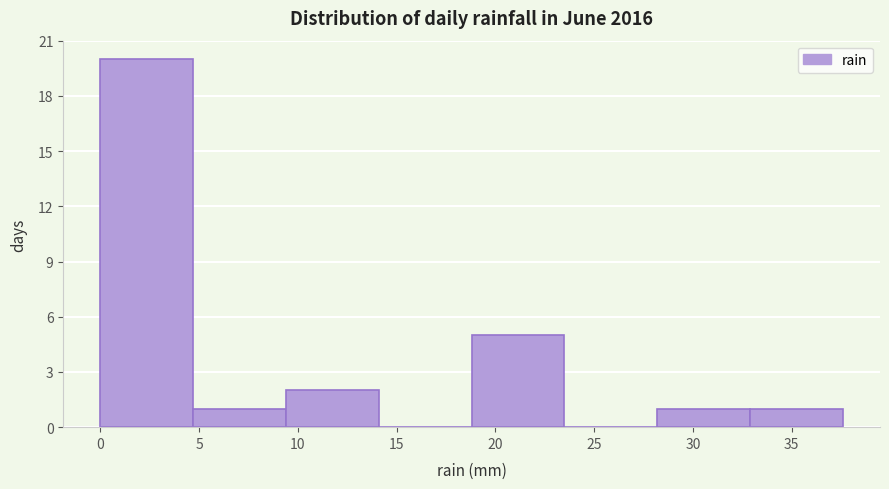

Reading left to right, transcribe this chart: for each bar, give the range it covers on the x-axis and its height. Neither the bar edges nor the heights are printed on the chart, so give them approximately, as read against the axes.

0.0 to 4.7: 20
4.7 to 9.4: 1
9.4 to 14.1: 2
14.1 to 18.8: 0
18.8 to 23.5: 5
23.5 to 28.2: 0
28.2 to 32.9: 1
32.9 to 37.6: 1